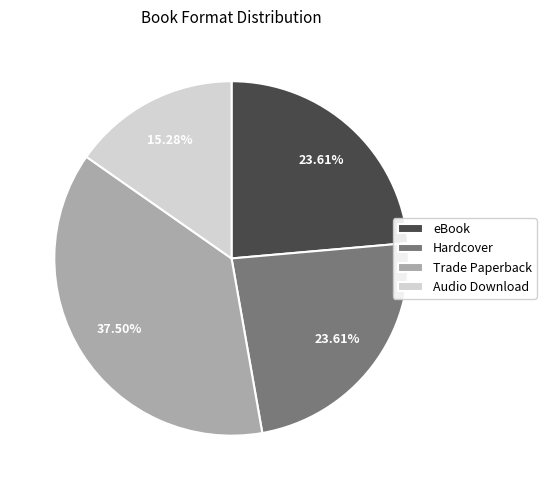

Does any single category account for the majority?

No